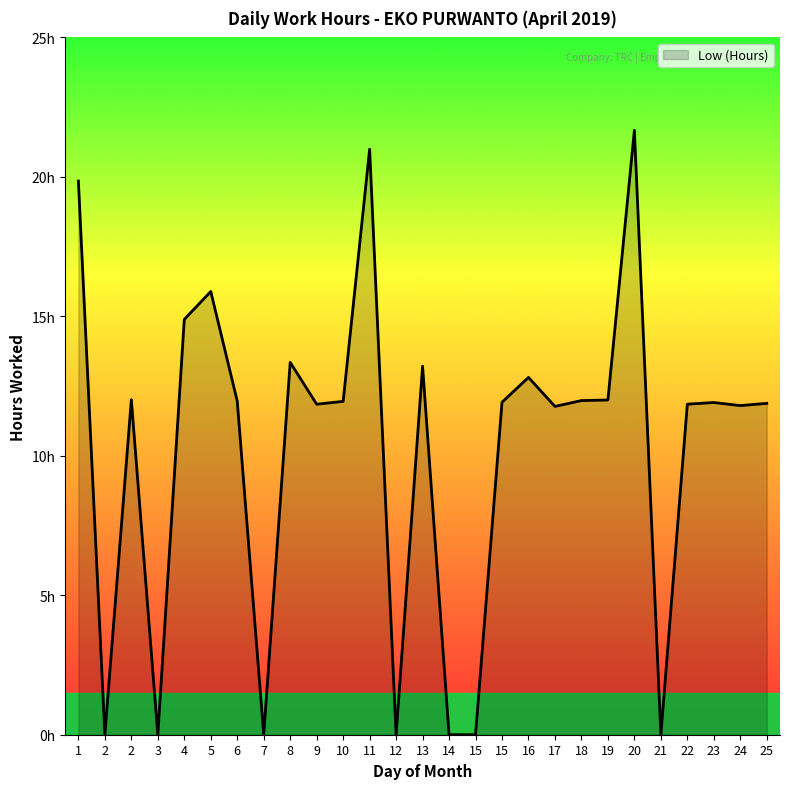

List the labels in order of value, smallest first.

2, 3, 7, 12, 14, 15, 21, 17, 24, 9, 22, 25, 23, 15, 10, 6, 18, 19, 2, 16, 13, 8, 4, 5, 1, 11, 20